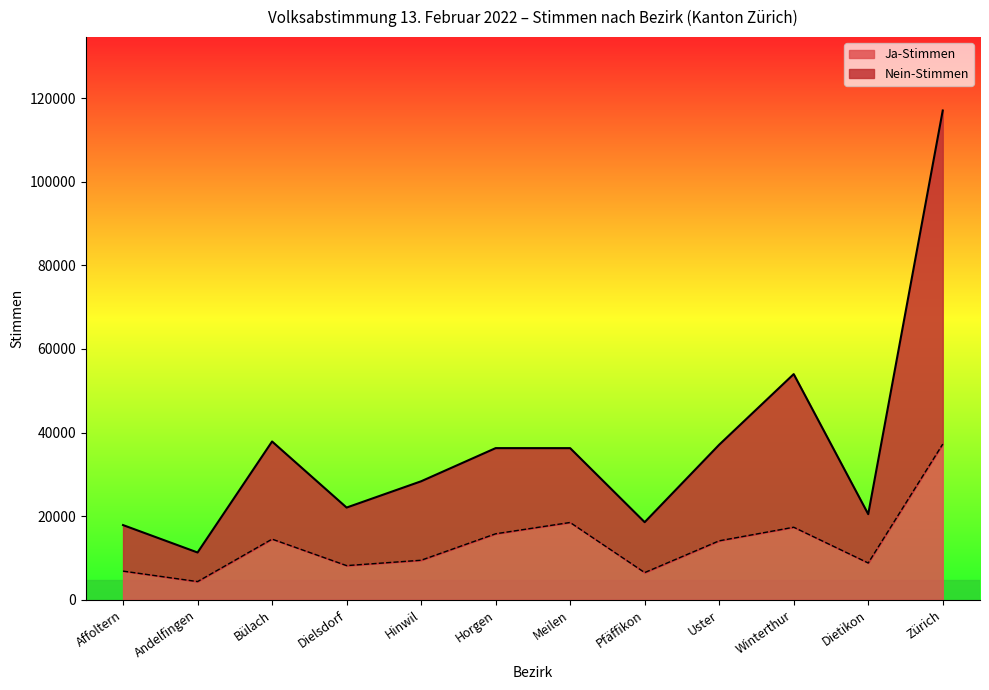

What is the approximate value of Ja-Stimmen at Zürich?

37255